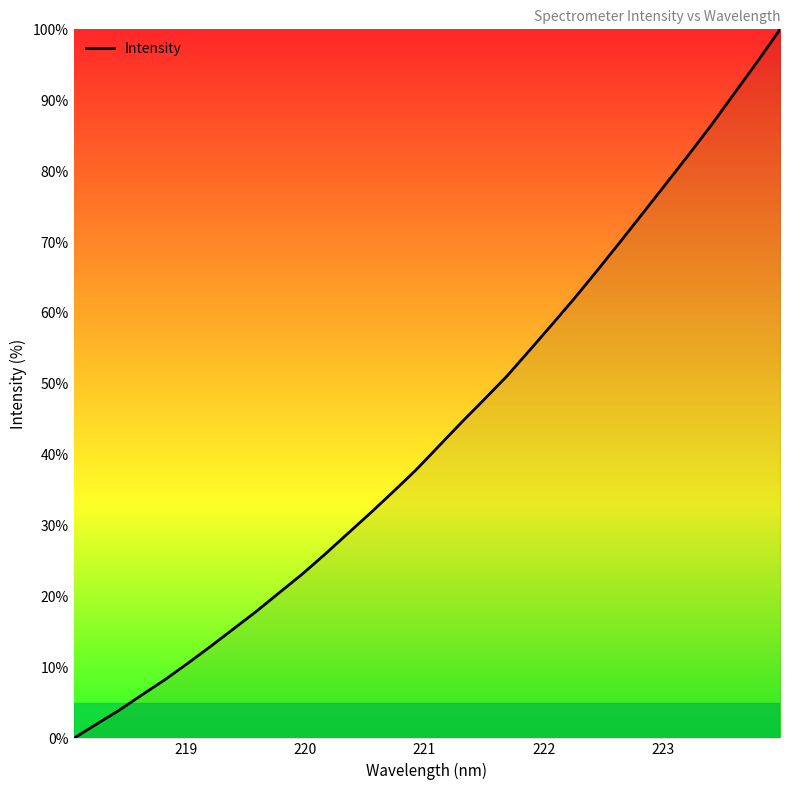

What is the difference between the maximum and minimum values?

100.0